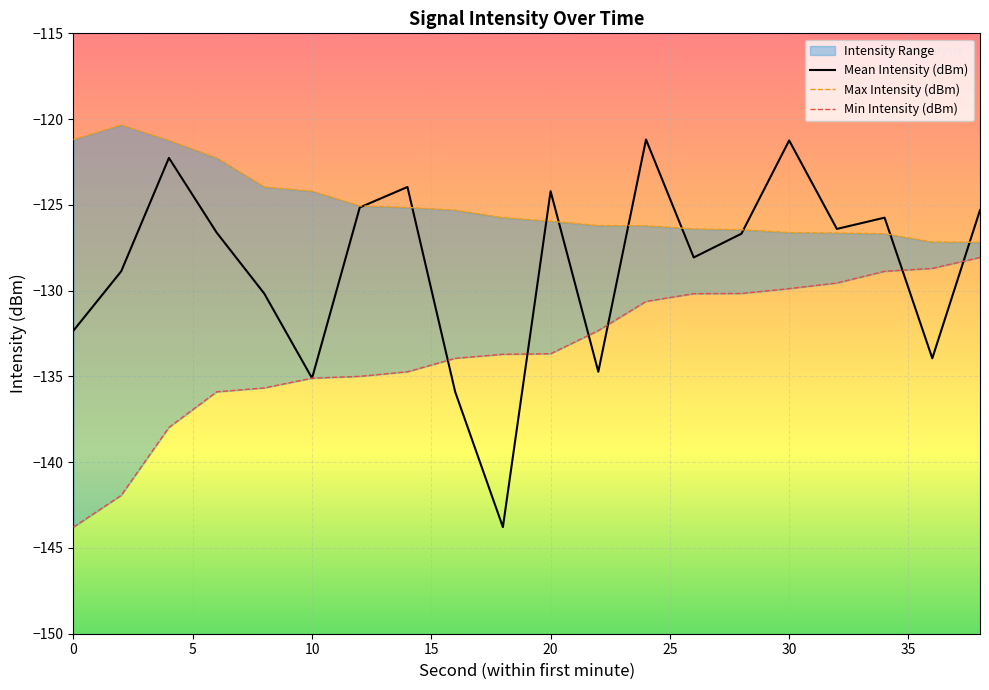

Which series has the largest range (max minus min)?

Mean Intensity (dBm)